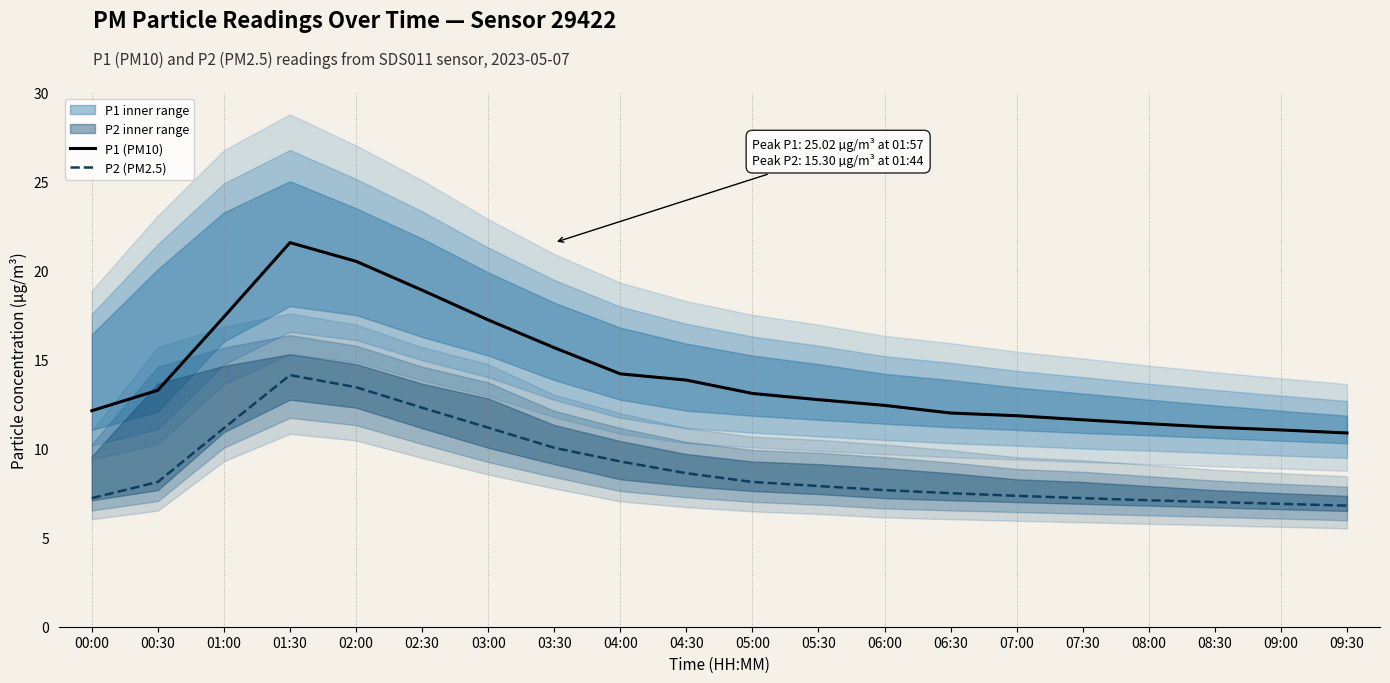

What is the difference between the maximum and minimum values in the P1 (PM10) series?

10.7